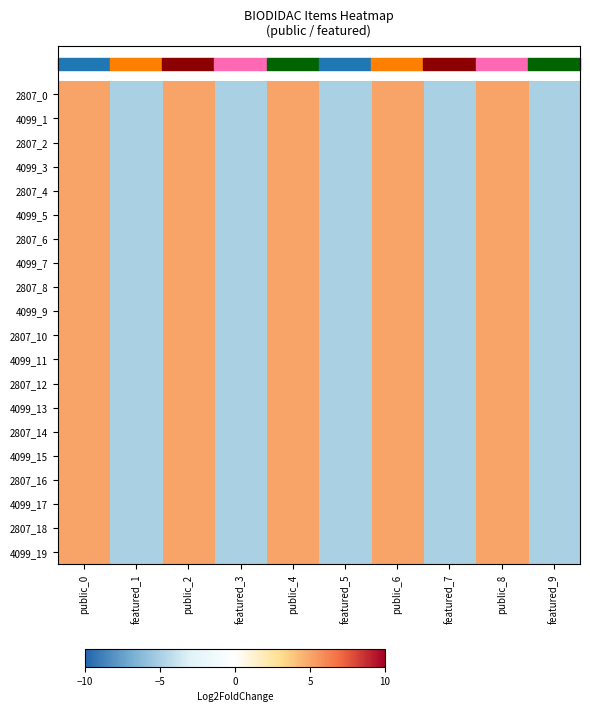

Between public_4 and featured_5, which is larger?

public_4